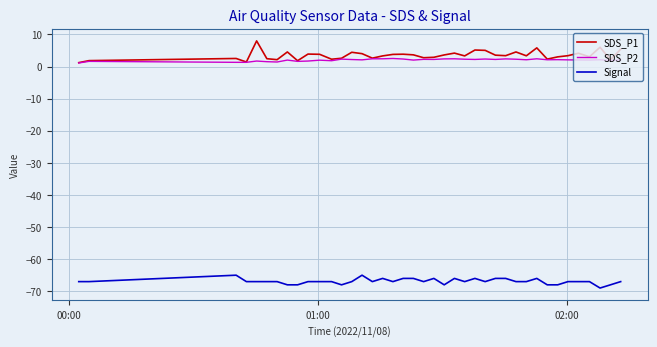

What is the highest value of the Signal series?

-65.0